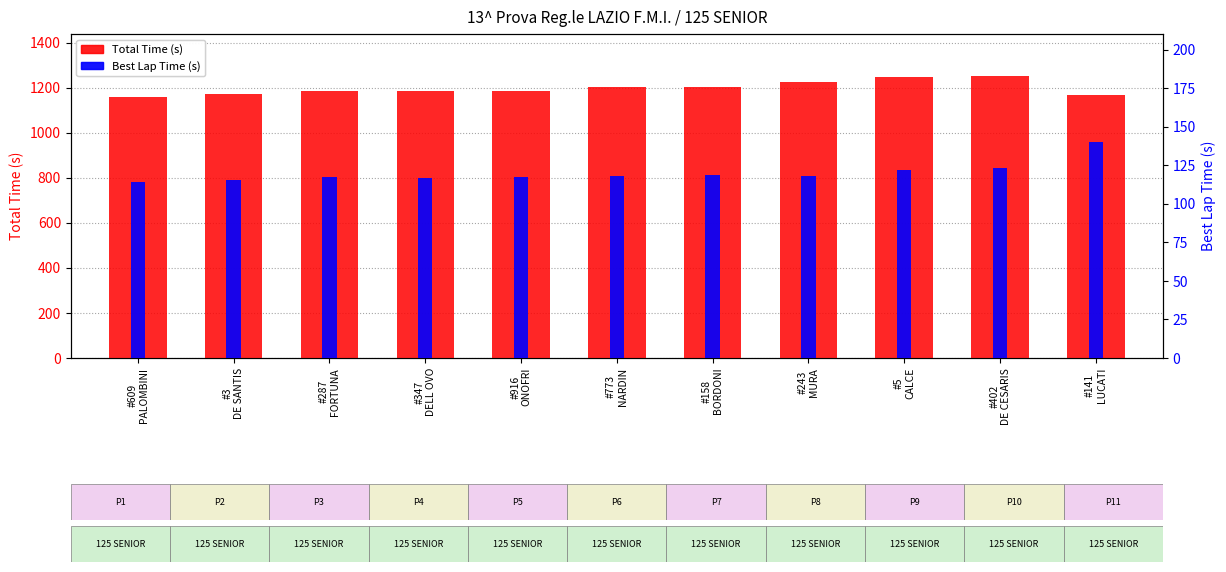

What is the value of the Total Time (s) bar at the 1st from the left?

1157.8